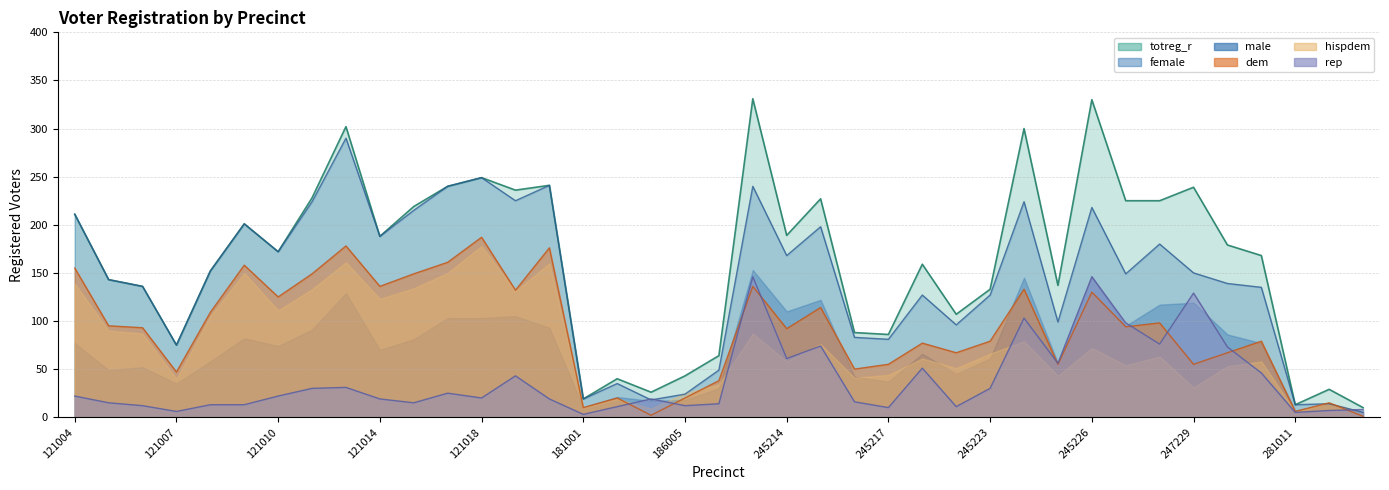

What is the average value of the dem series?

91